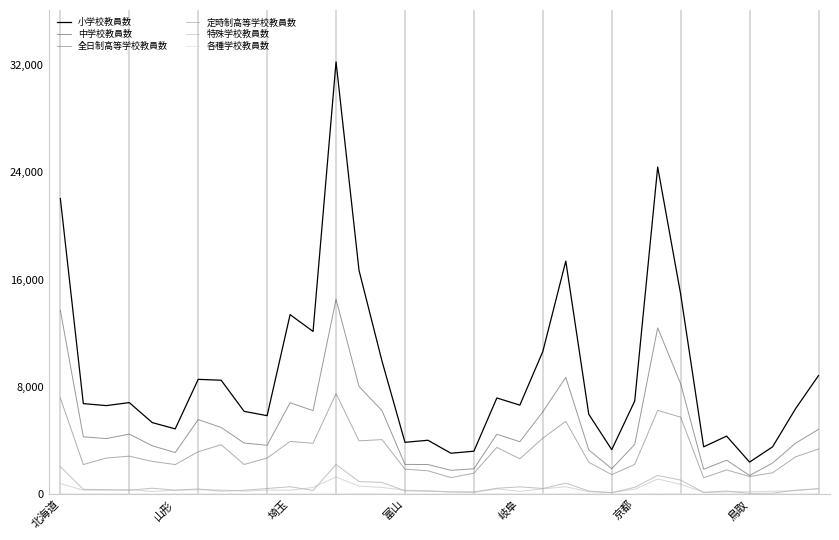

What is the average value of the 特殊学校教員数 series?

374